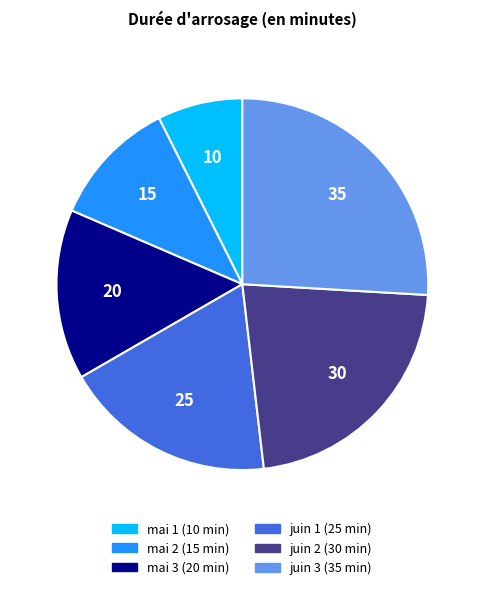

The juin 2 slice represents 36% of the pie. True or false?

False